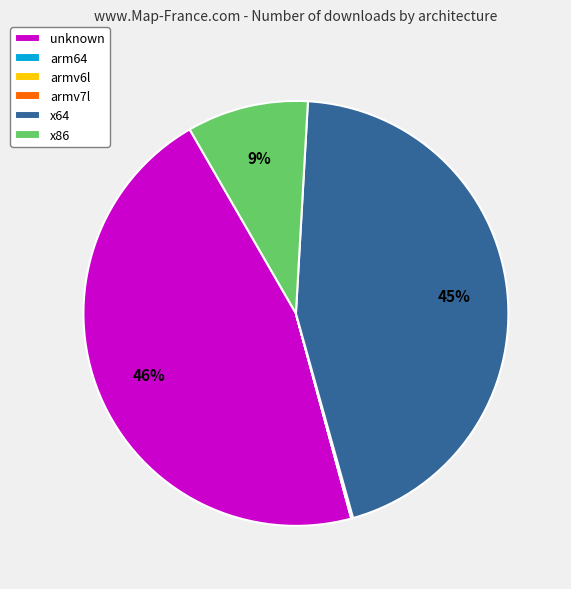

To the nearest percent, what is the difference between the largest and smallest slice percentages?

46%